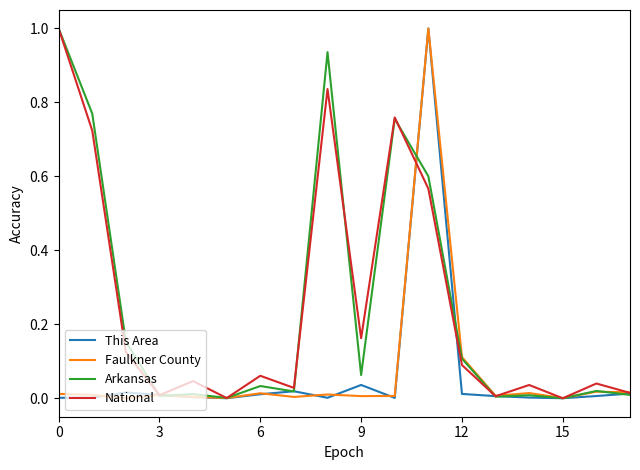

What is the label of the 12th point from the left?

11